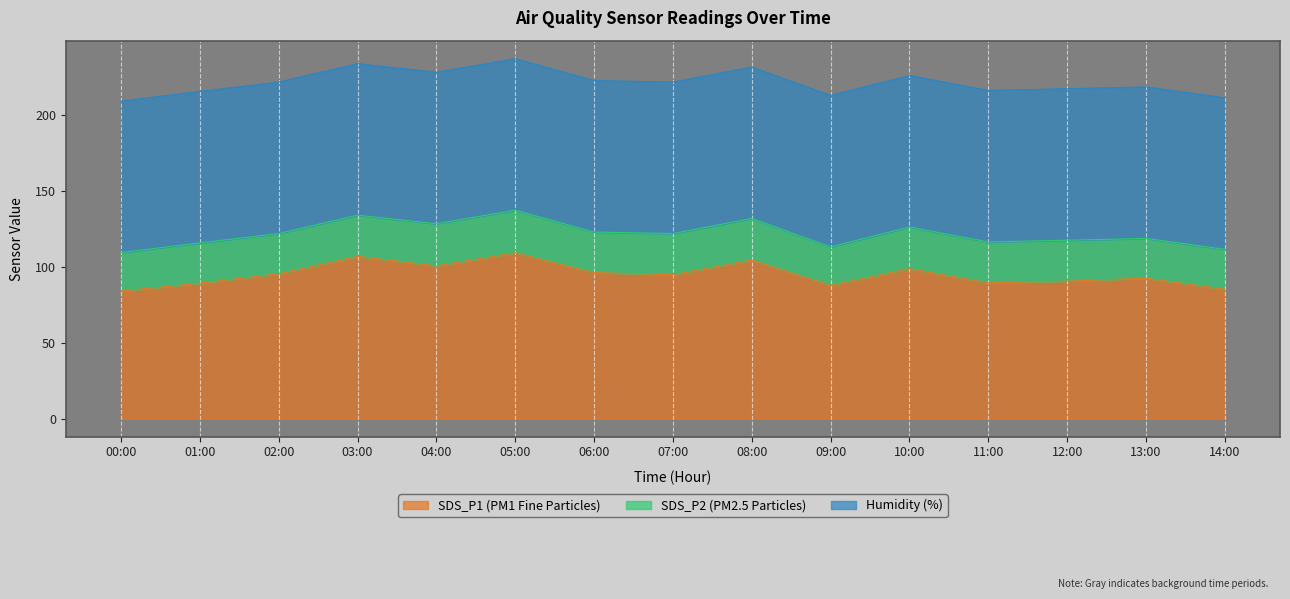

Which series has the largest total across all categories?

Humidity